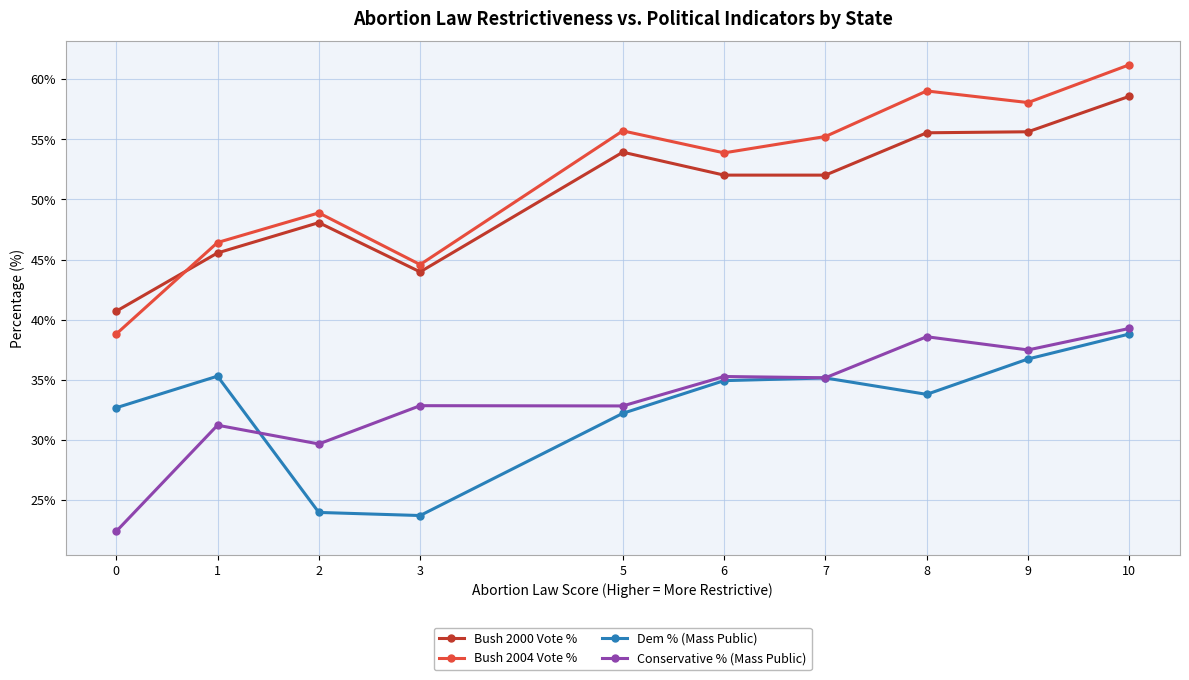

Between 5 and 7, which series saw the biggest shift?

Dem % (Mass Public)